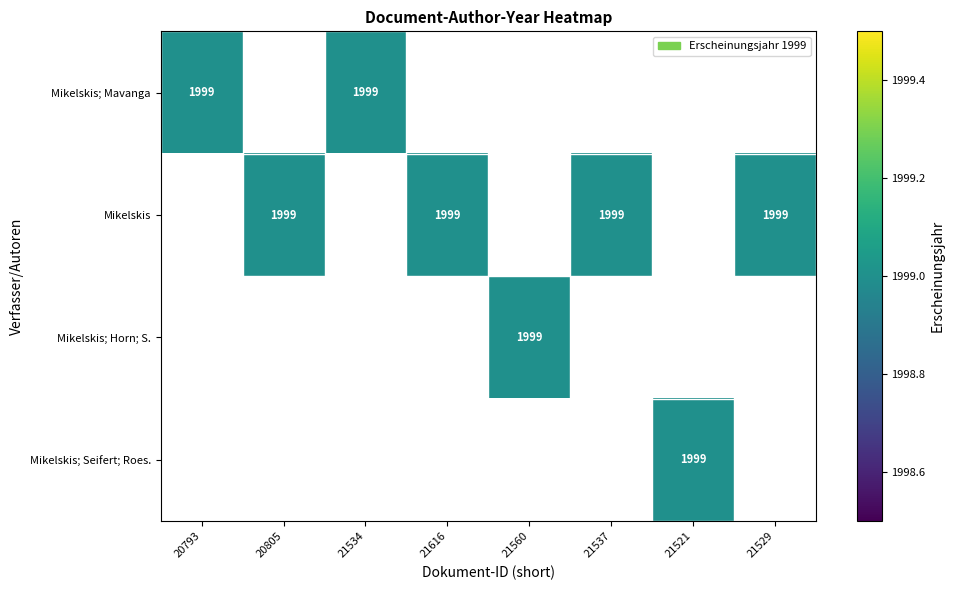

True or false: Mikelskis has a value of 1088 at 21537.

False